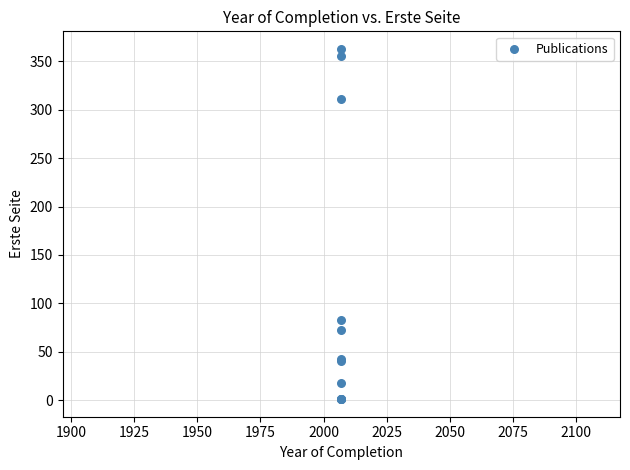

What Y value in the scatter plot is closest to 182?

83